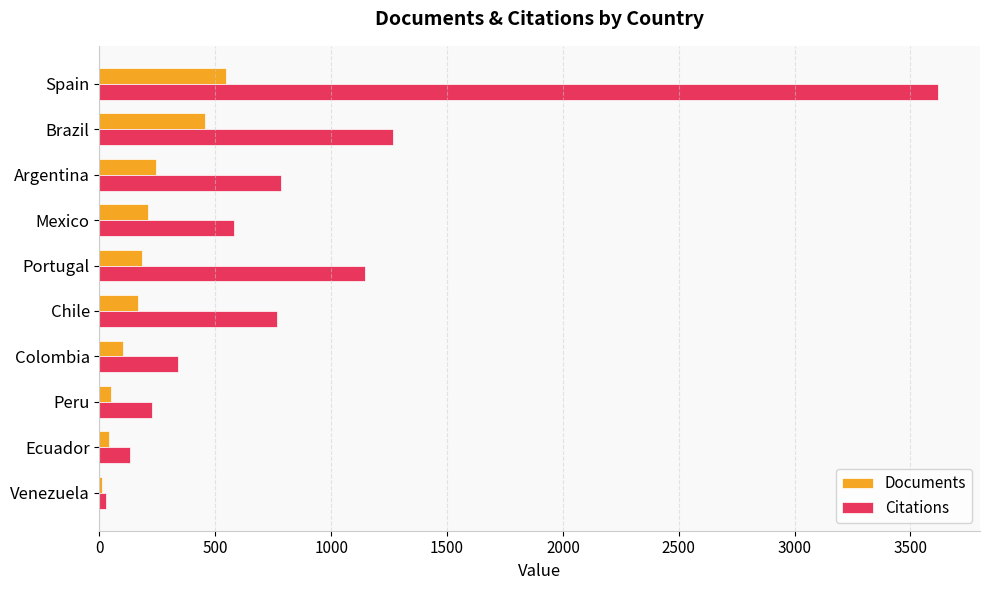

At which label is Documents closest to 279?

Argentina